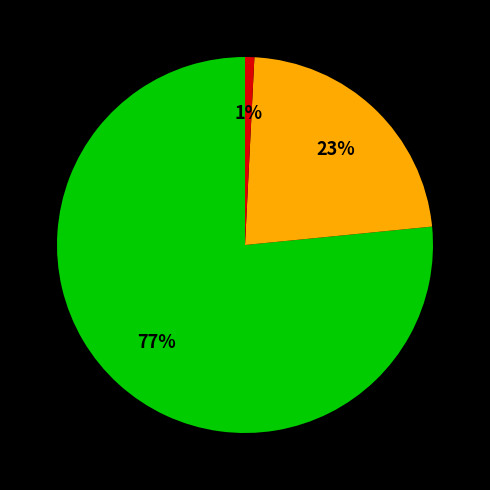

How many slices are in this pie chart?

3